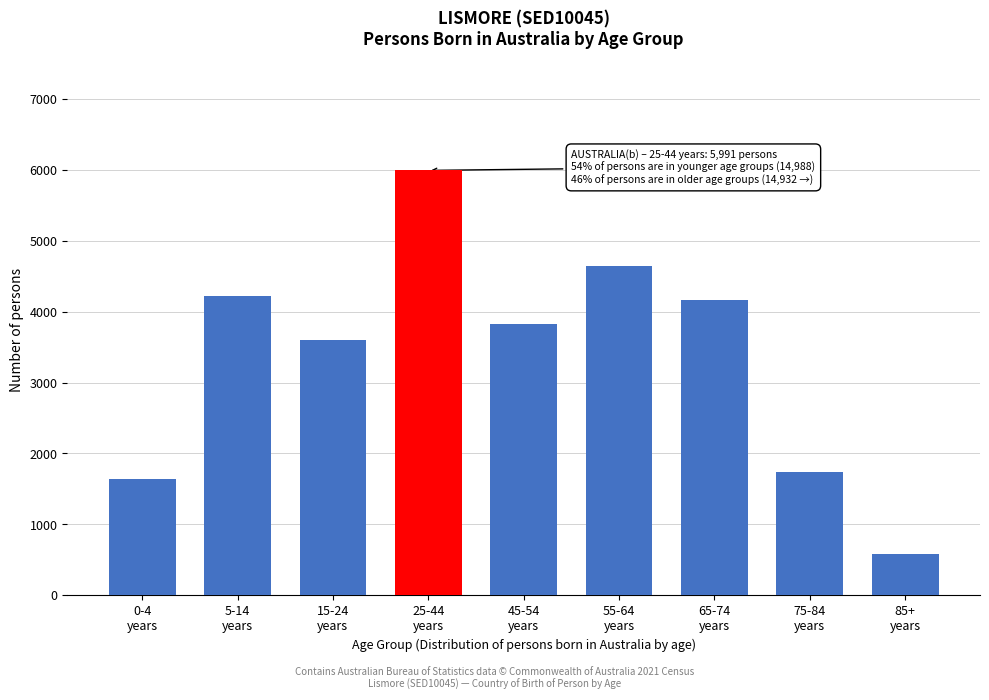

Reading right to left, list all the values displayed in this chart.

578	1734	4159	4640	3821	5991	3603	4220	1642